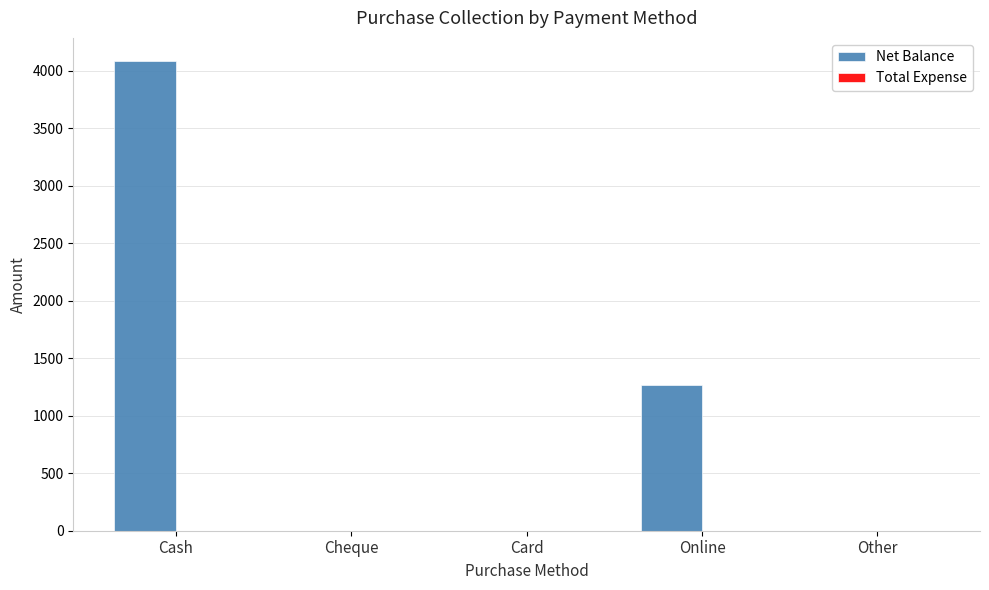

What is the change in value from Card to Online?

+1265